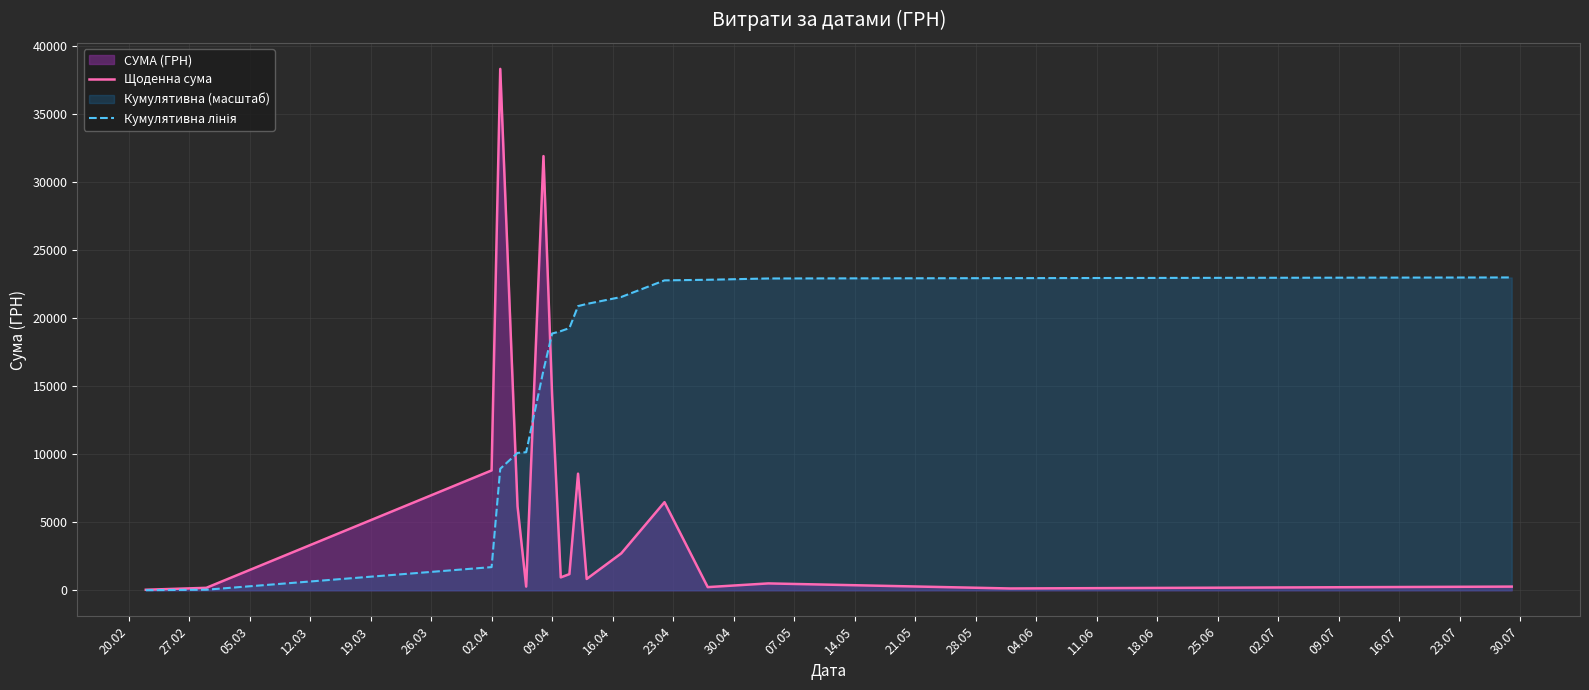

What is the maximum value shown in the chart?

38303.0